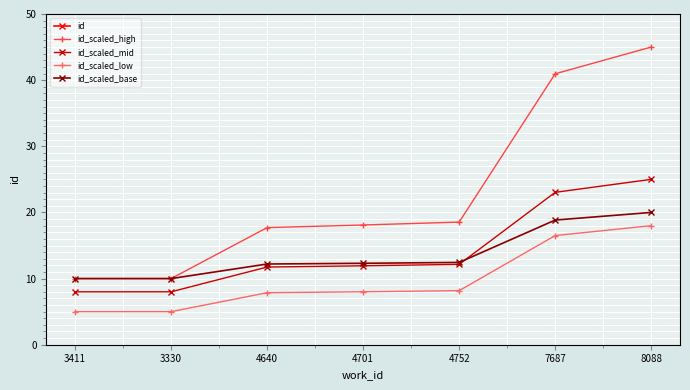

What is the minimum value shown in the chart?

5.0